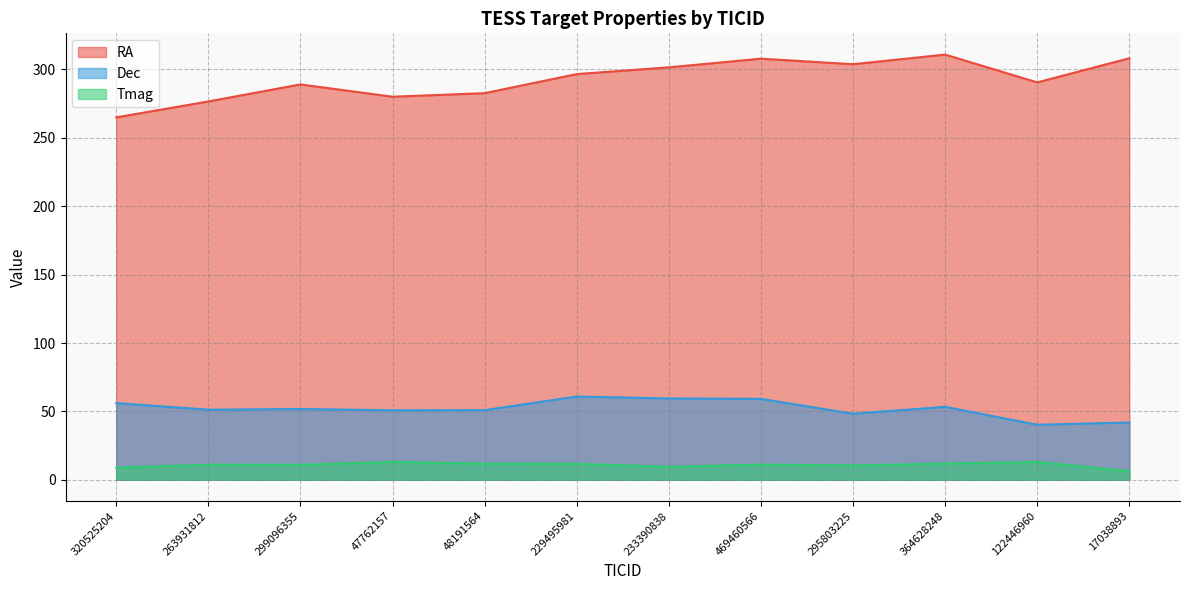

What is the average value of the Tmag series?

10.8